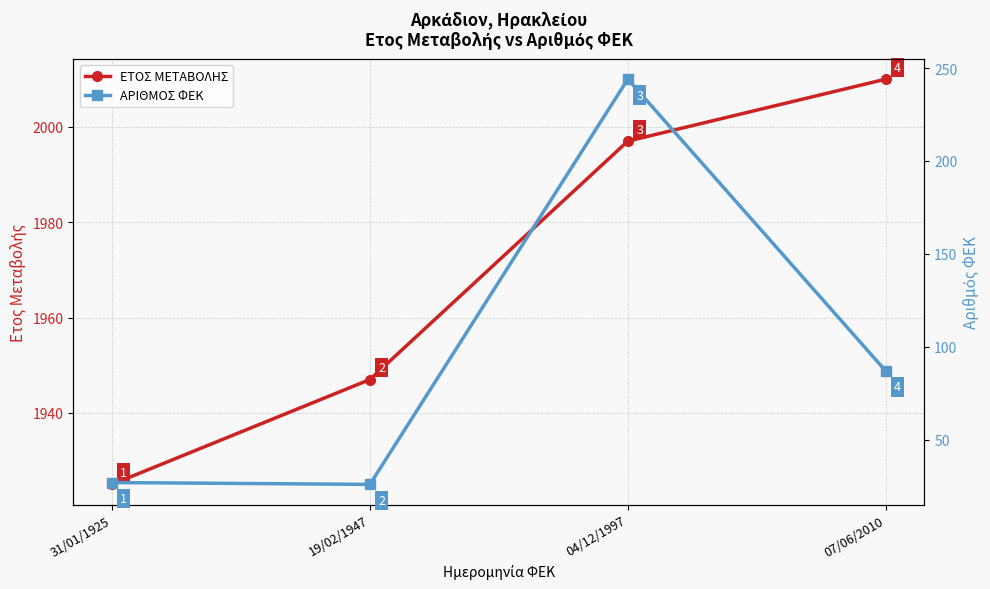

Reading right to left, extract all data points from this chart.

ΕΤΟΣ ΜΕΤΑΒΟΛΗΣ: 2010	1997	1947	1925
ΑΡΙΘΜΟΣ ΦΕΚ: 87	244	26	27